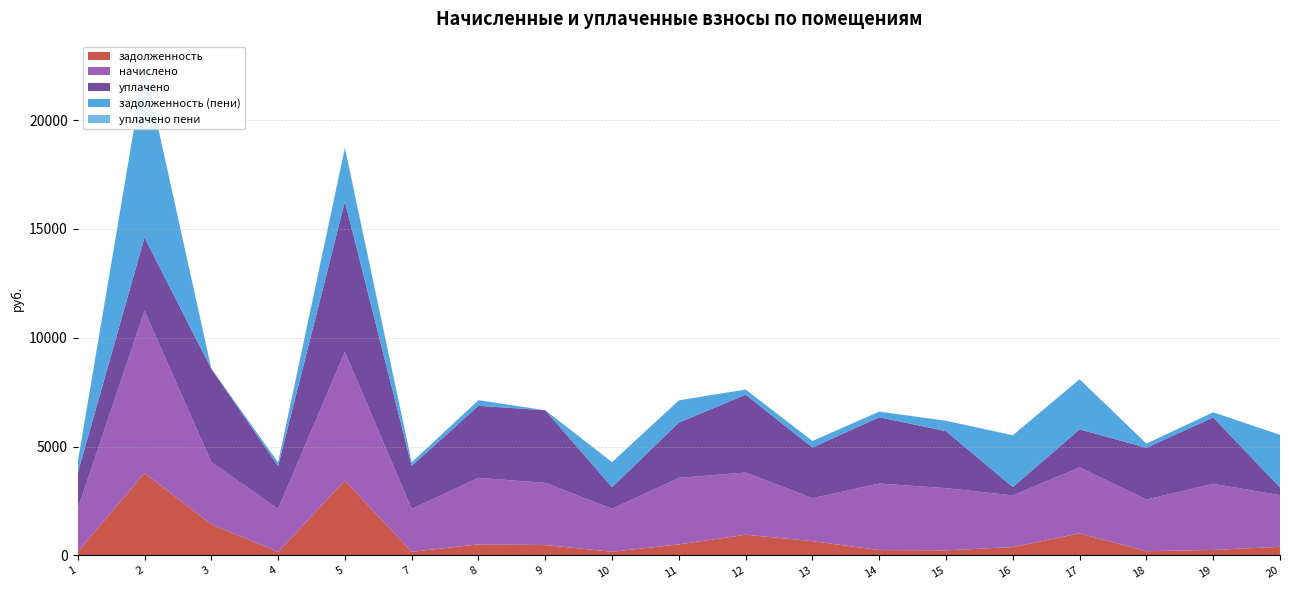

Reading left to right, transcribe all the data shown in this chart.

задолженность: 164.4	3781.9	1428.8	164.4	3437.6	164.4	509.2	476.3	169.3	505.7	952.2	655.7	245.8	234.1	382.6	1011.5	193.8	252.9	395.8
начислено: 1973.2	7455.4	2857.7	1973.2	5912.6	1973.2	3055.0	2857.7	1973.2	3055.0	2857.7	1973.2	3055.0	2857.7	2374.6	3034.6	2374.6	3034.6	2374.6
уплачено: 1646.3	3366.9	4286.5	1976.3	6906.0	1973.5	3309.5	3334.0	993.2	2543.2	3574.2	2328.8	3046.2	2616.0	382.6	1745.5	2376.1	3049.7	353.6
задолженность (пени): 491.3	7870.4	0.0	161.3	2444.2	164.1	254.6	0.0	1149.3	1017.4	235.7	300.0	254.6	475.8	2374.6	2300.6	192.3	237.7	2416.7
уплачено пени: 0.0	0.0	27.2	0.0	39.2	0.0	7.6	0.9	0.0	3.5	2.3	0.0	13.4	4.0	13.2	0.0	0.0	0.0	0.0